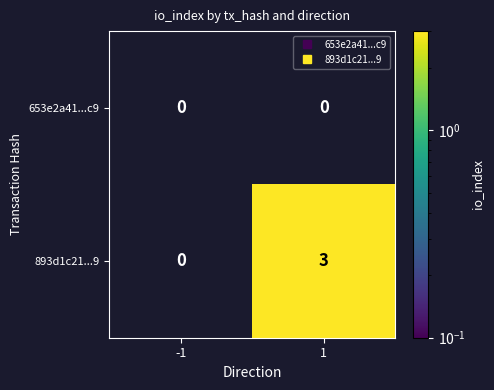

Reading left to right, what are all the values shown in this chart?

653e2a41...c9: 0	0
893d1c21...9: 0	3